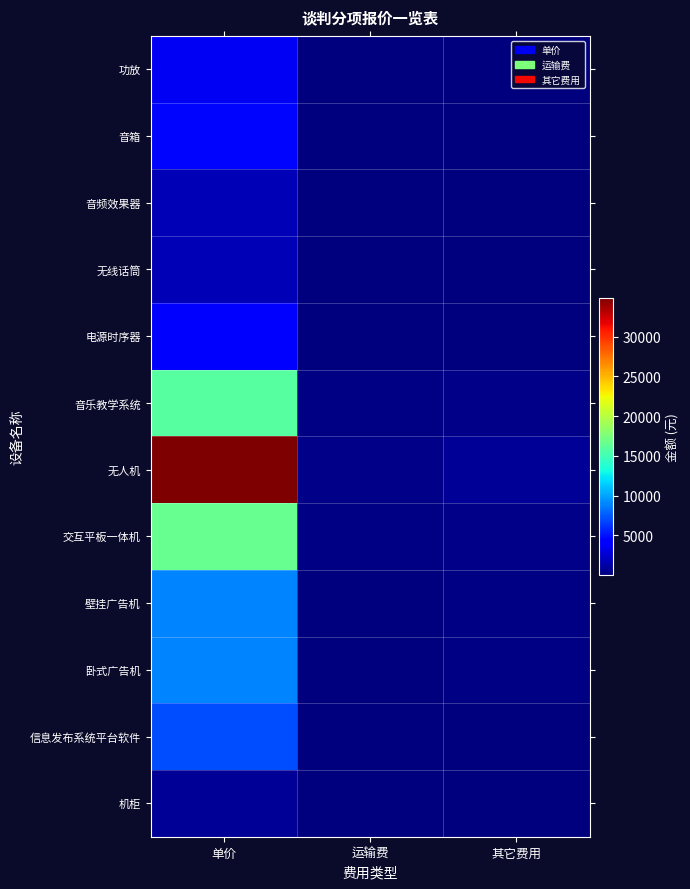

Which series has the largest total across all categories?

无人机